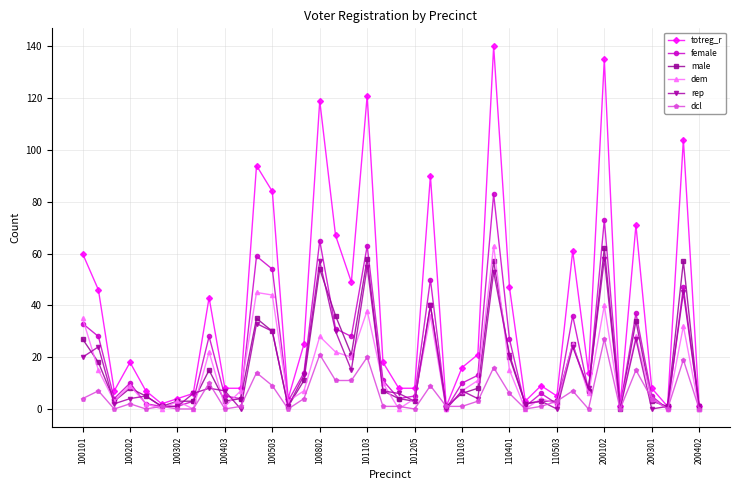

Which series has the largest range (max minus min)?

totreg_r